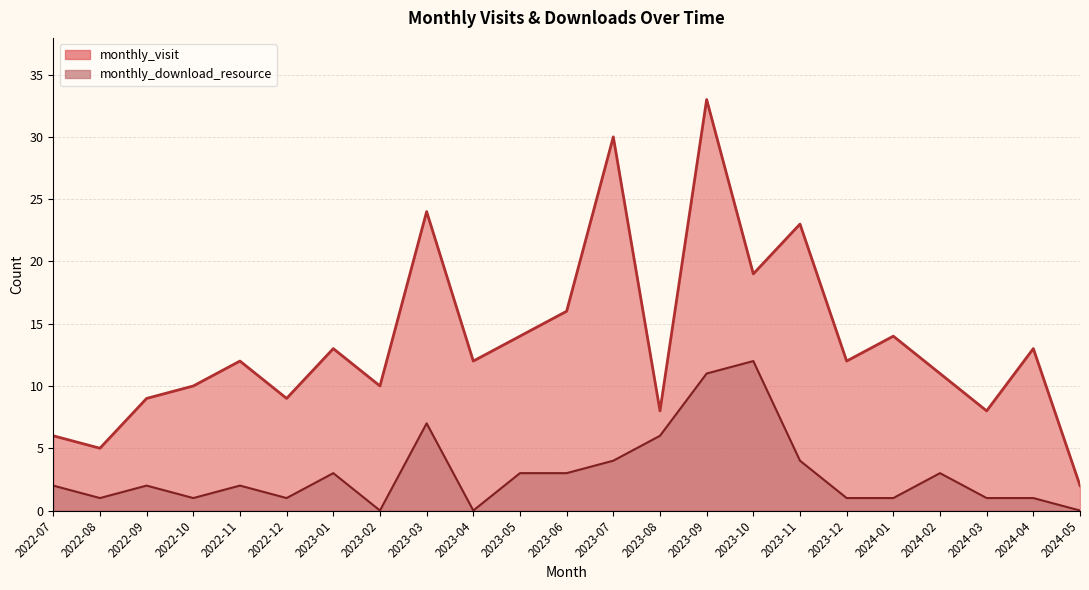

Where is monthly_download_resource nearest to the value 6?

2023-08